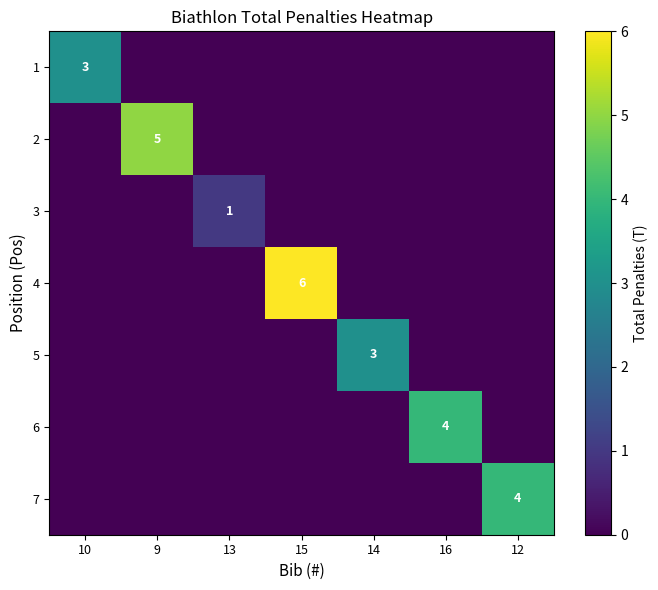

Is it true that 1 equals 0 at 12?

True